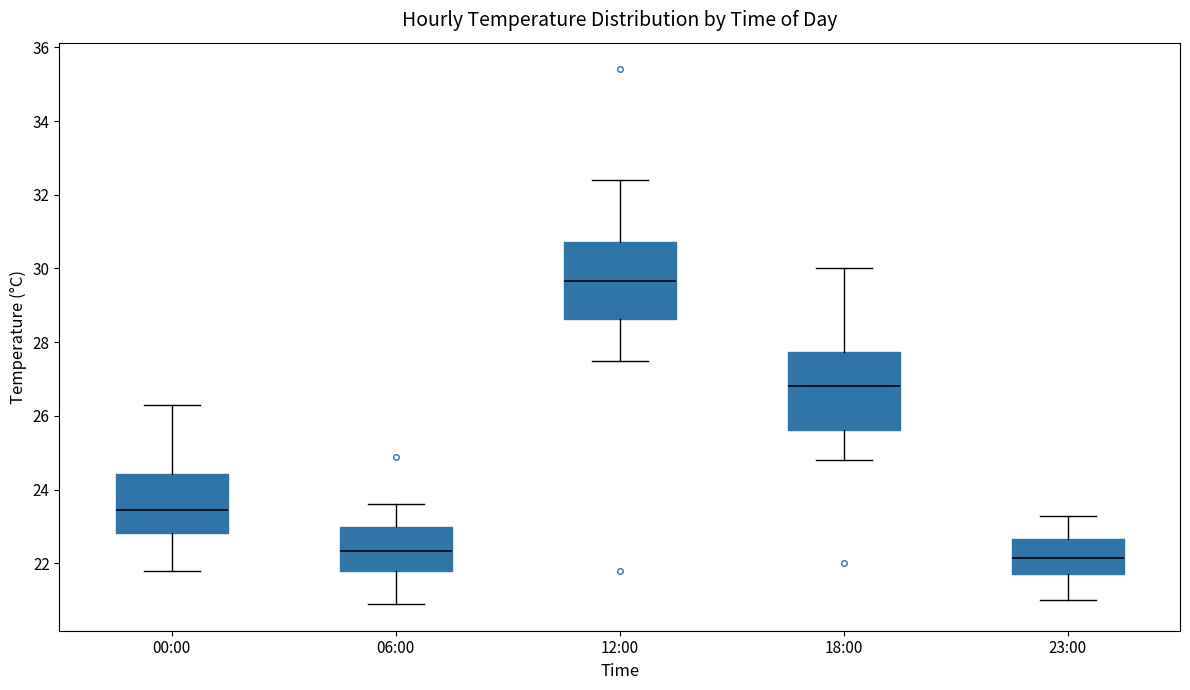

Reading left to right, transcribe this box plot: for each box, give where its median line is, the range the box spans, and where its two whiskers end, as read against the y-axis. The values are not printed on the chart, so give them approximately, as read against the axis.

00:00: median 23.4, box 22.8 to 24.4, whiskers 21.8 to 26.4
06:00: median 22.4, box 21.8 to 23.0, whiskers 21.0 to 23.6
12:00: median 29.6, box 28.6 to 30.8, whiskers 27.6 to 32.4
18:00: median 26.8, box 25.6 to 27.8, whiskers 24.8 to 30.0
23:00: median 22.2, box 21.8 to 22.6, whiskers 21.0 to 23.4